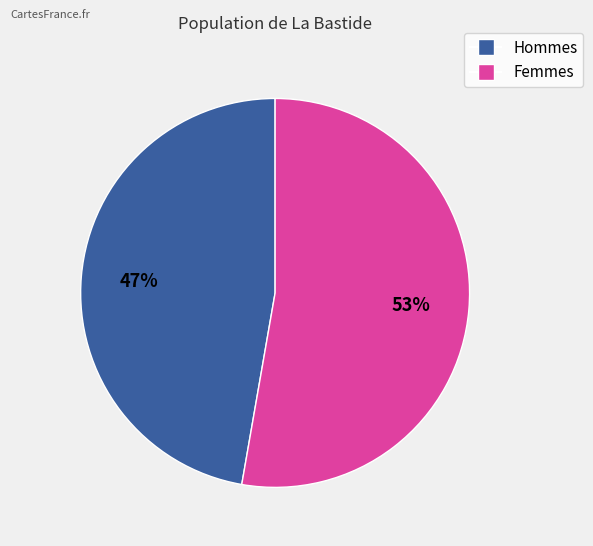

Is there any slice that represents more than half of the pie?

Yes